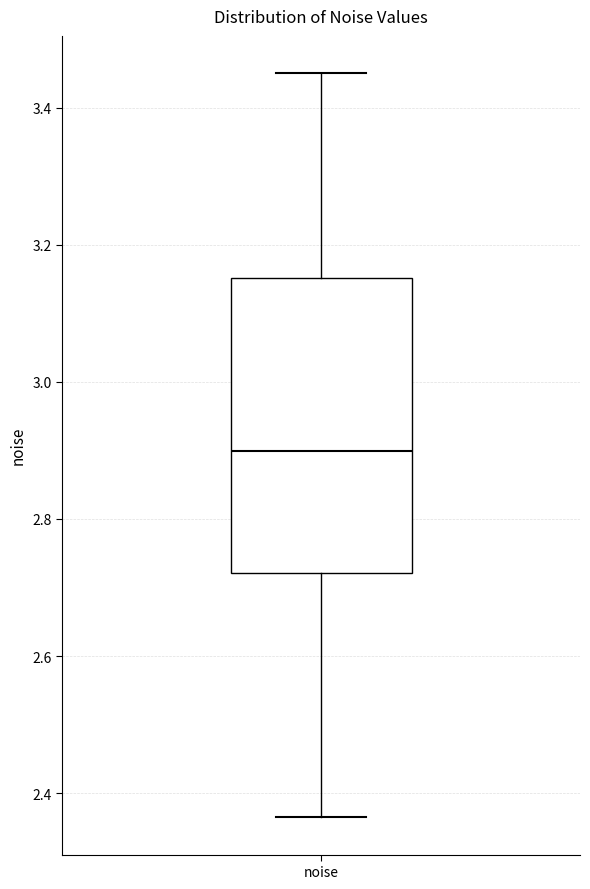

Where is the upper edge of the box for noise on the y-axis? The values are not printed on the chart, so give them approximately, as read against the axis.

3.16